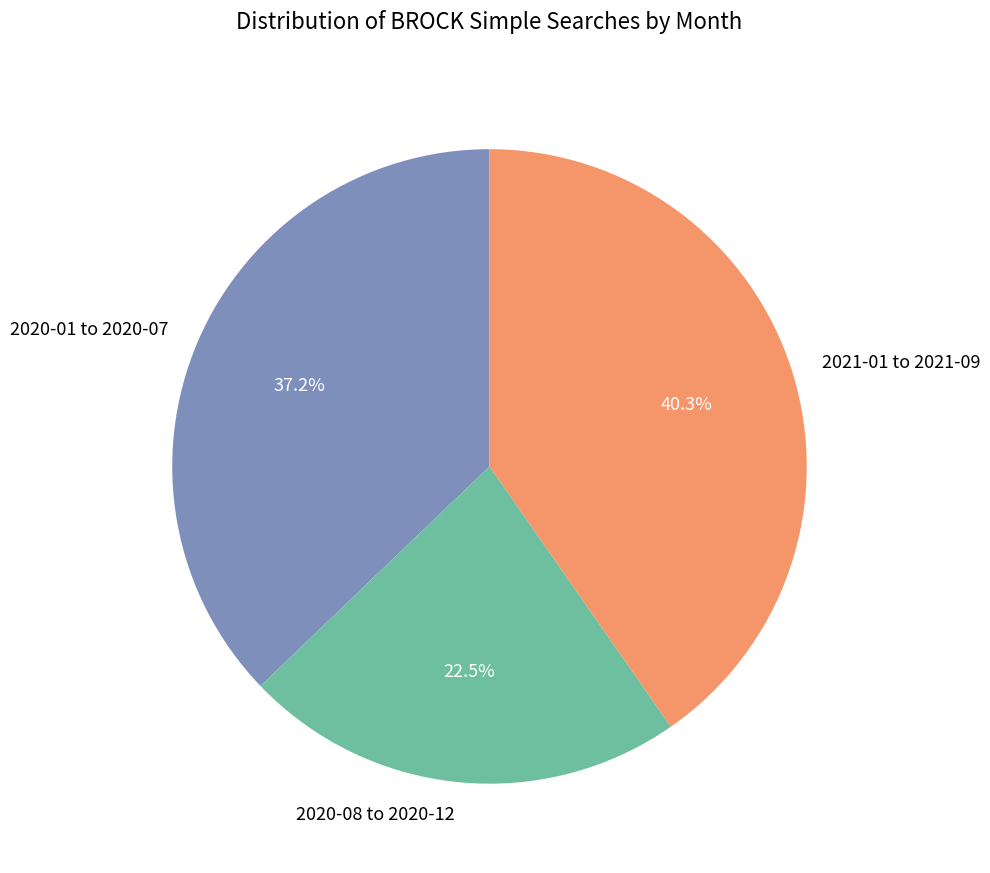

Which has a higher value, 2020-08 to 2020-12 or 2020-01 to 2020-07?

2020-01 to 2020-07